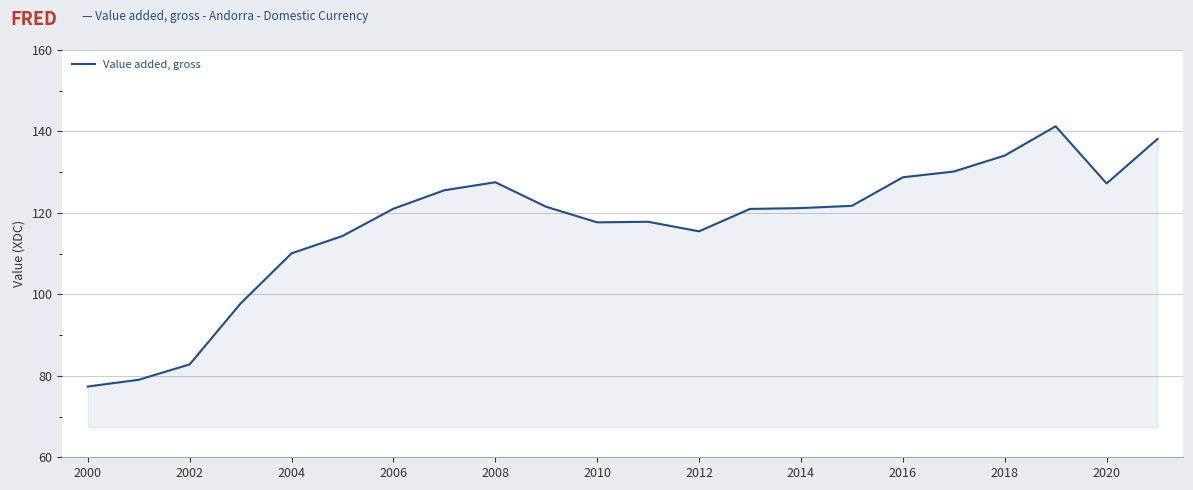

How many lines are shown in the chart?

1